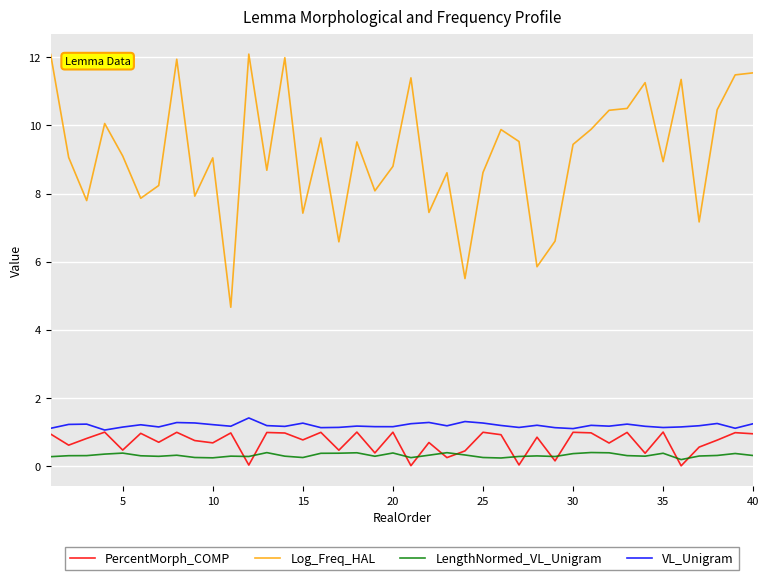

What is the sum of all Log_Freq_HAL values?

366.5